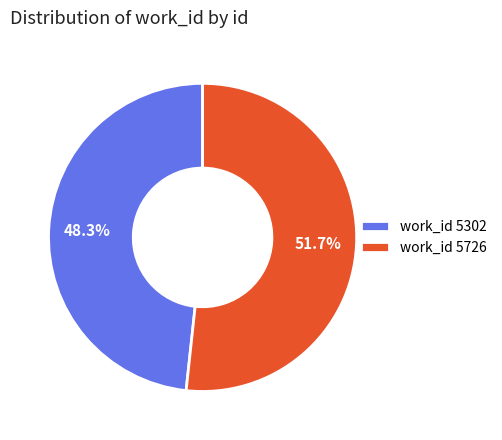

How many segments does this pie chart have?

2